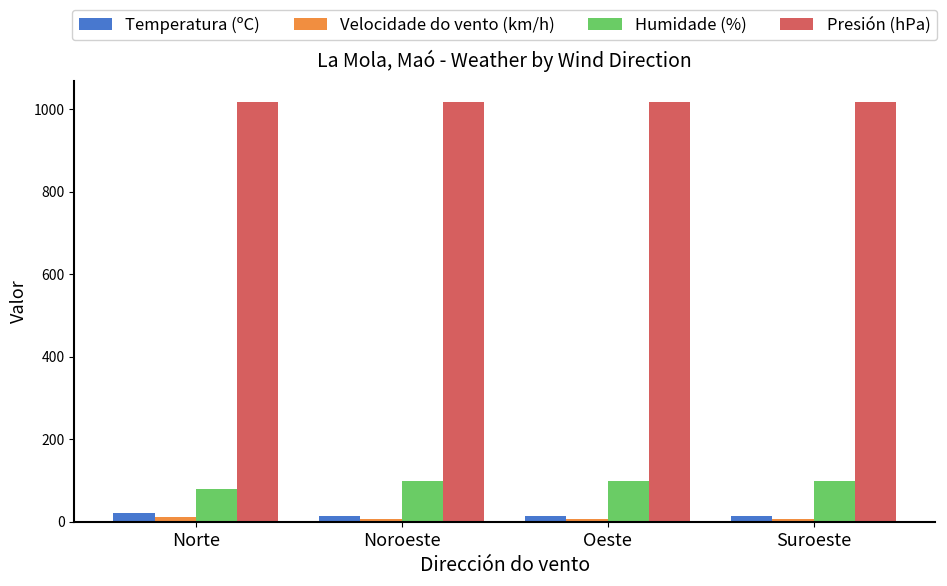

True or false: Presión (hPa) has a value of 1402.0 at Suroeste.

False